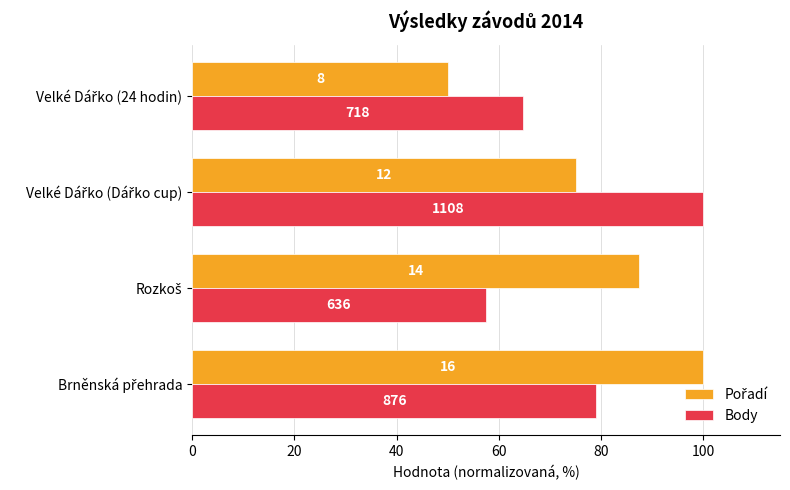

What is the highest value of the Pořadí series?

100.0